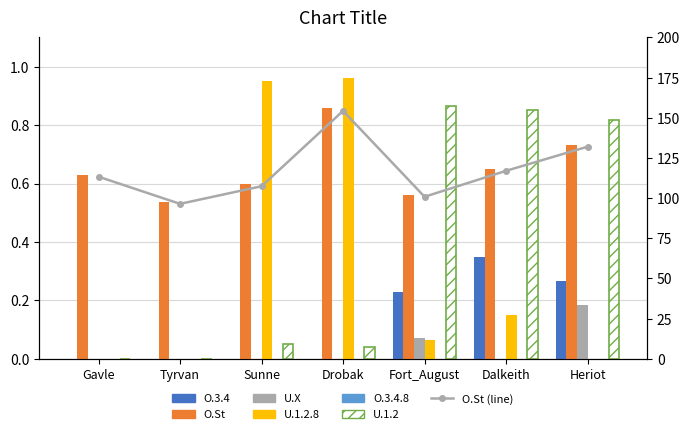

How many data points does each series have?

7